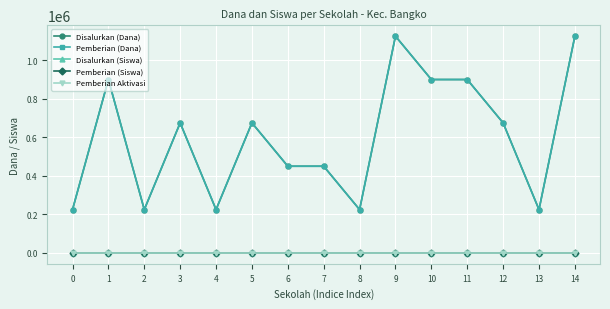

Which series changed the most between 10 and 13?

Disalurkan (Dana)